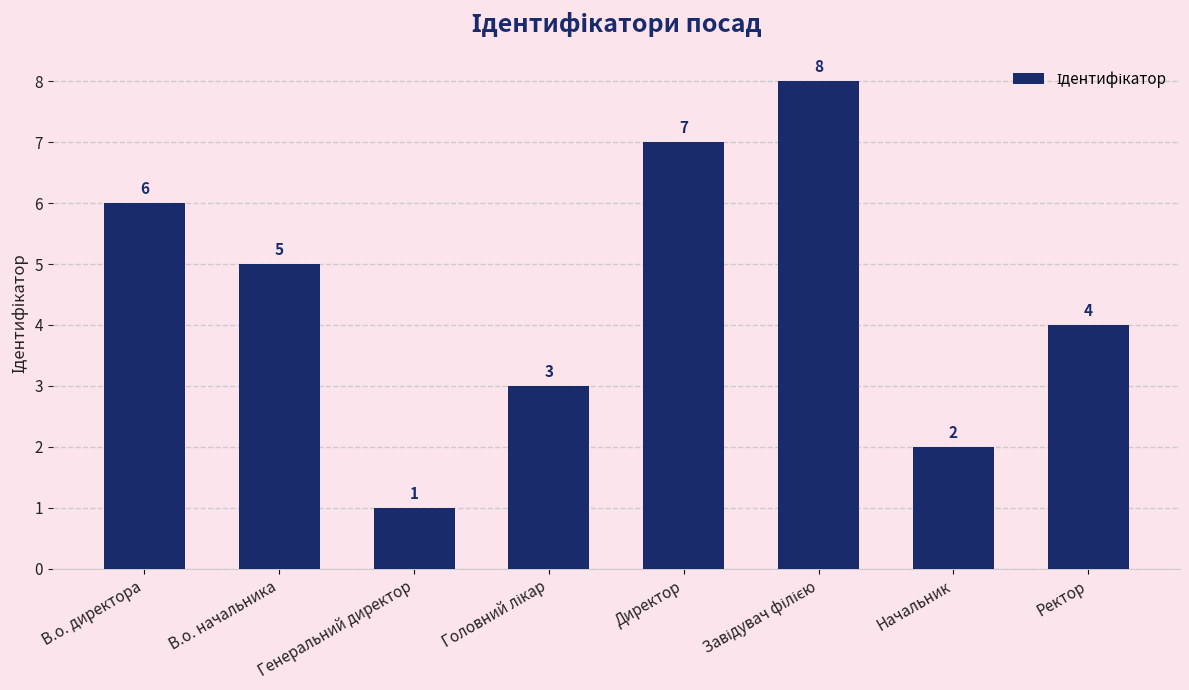

The chart shows a value of 7 at Ректор. True or false?

False